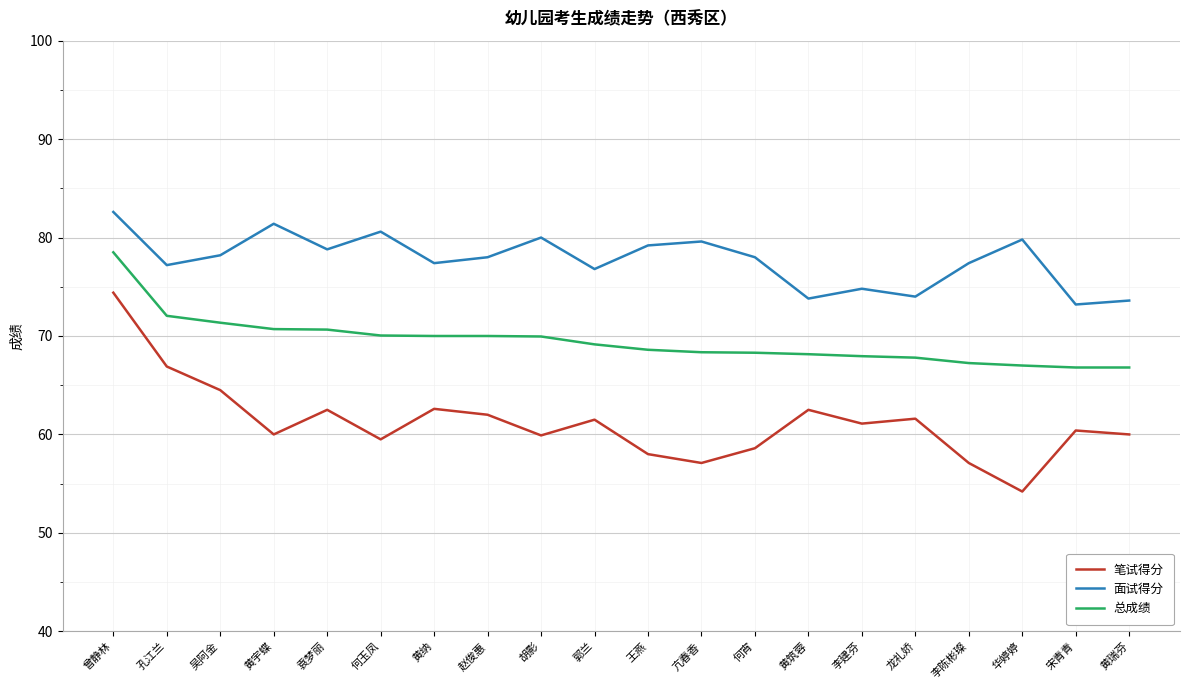

What is the difference between the maximum and minimum values in the 总成绩 series?

11.7